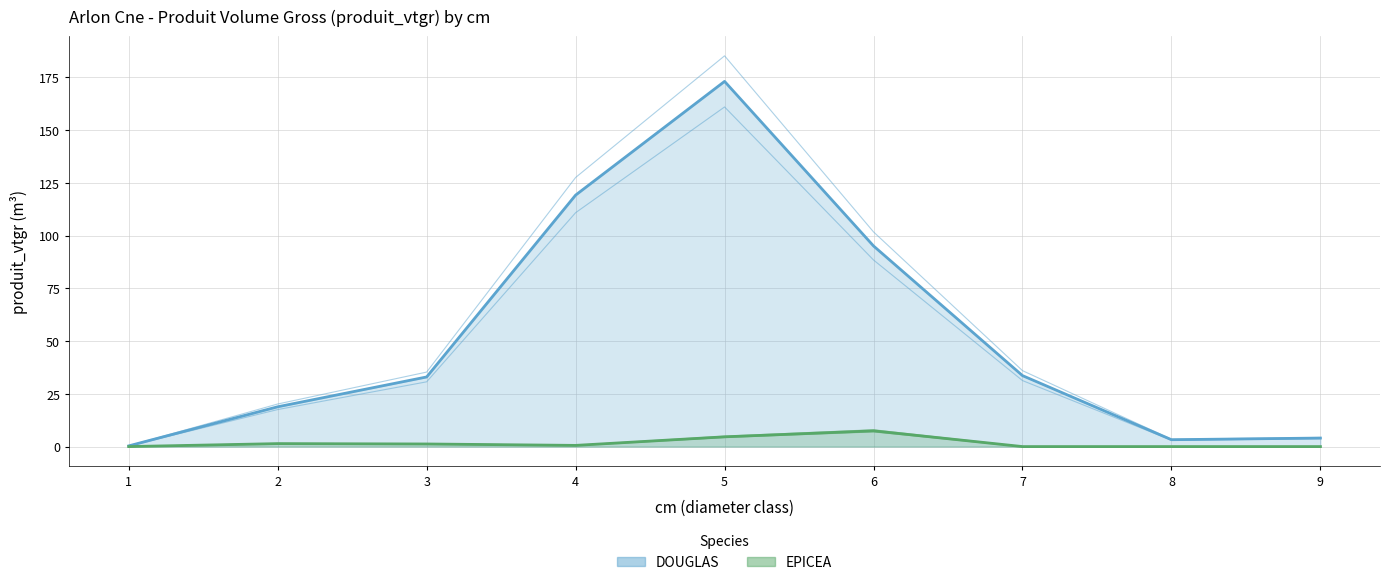

The EPICEA series shows 0.6 at 4. True or false?

True